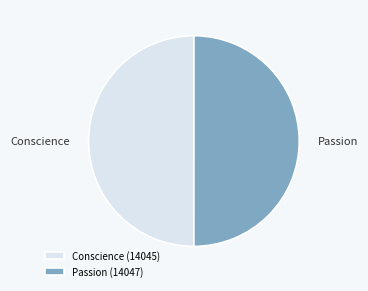

True or false: Conscience (14045) accounts for 63% of the total.

False